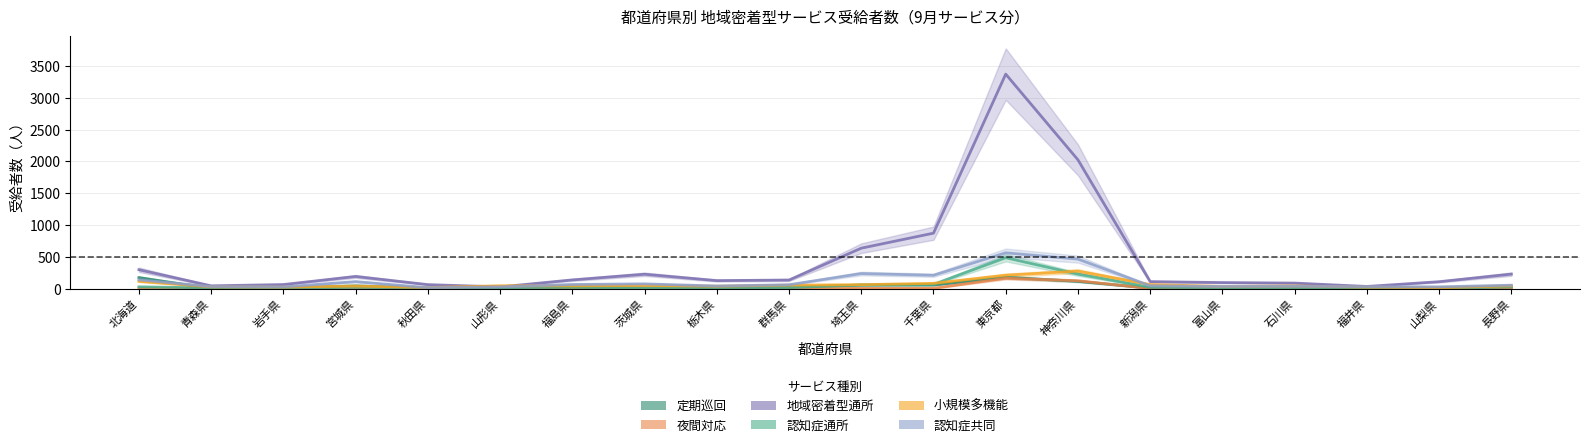

What is the total value across all series at 岩手県?

122